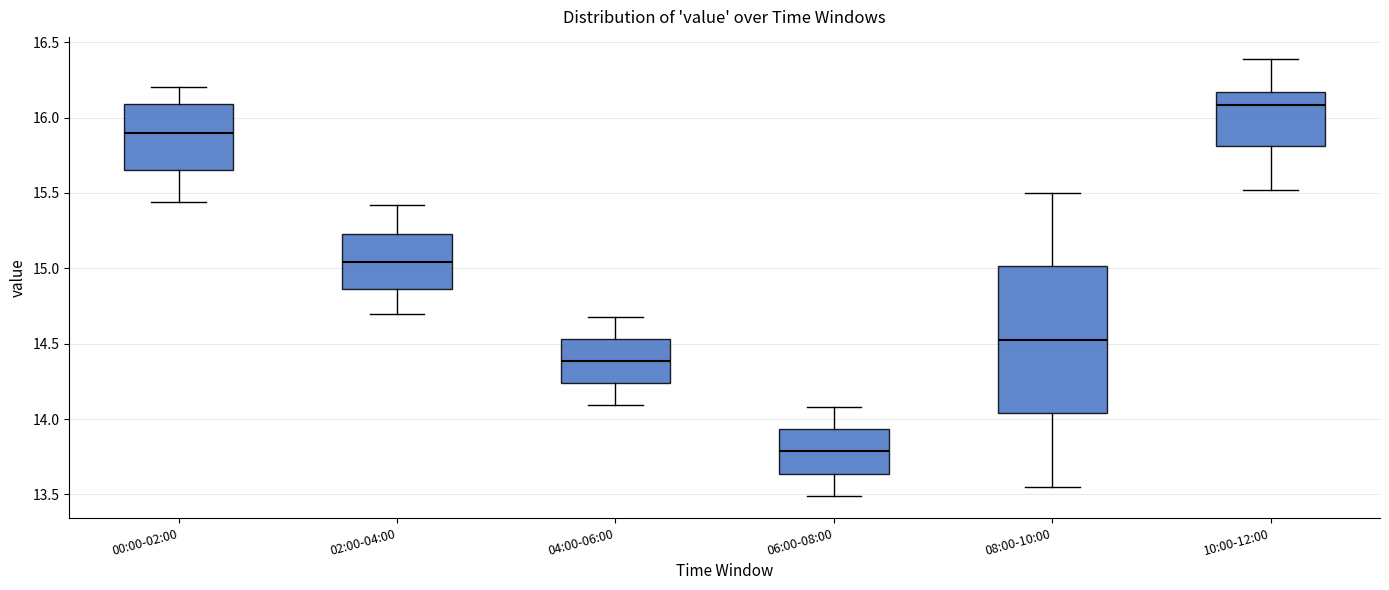

Reading left to right, transcribe this box plot: for each box, give where its median line is, the range the box spans, and where its two whiskers end, as read against the y-axis. The values are not printed on the chart, so give them approximately, as read against the axis.

00:00-02:00: median 15.90, box 15.65 to 16.10, whiskers 15.45 to 16.20
02:00-04:00: median 15.05, box 14.85 to 15.25, whiskers 14.70 to 15.40
04:00-06:00: median 14.40, box 14.25 to 14.55, whiskers 14.10 to 14.70
06:00-08:00: median 13.80, box 13.65 to 13.95, whiskers 13.50 to 14.10
08:00-10:00: median 14.55, box 14.05 to 15.00, whiskers 13.55 to 15.50
10:00-12:00: median 16.10, box 15.80 to 16.15, whiskers 15.50 to 16.40